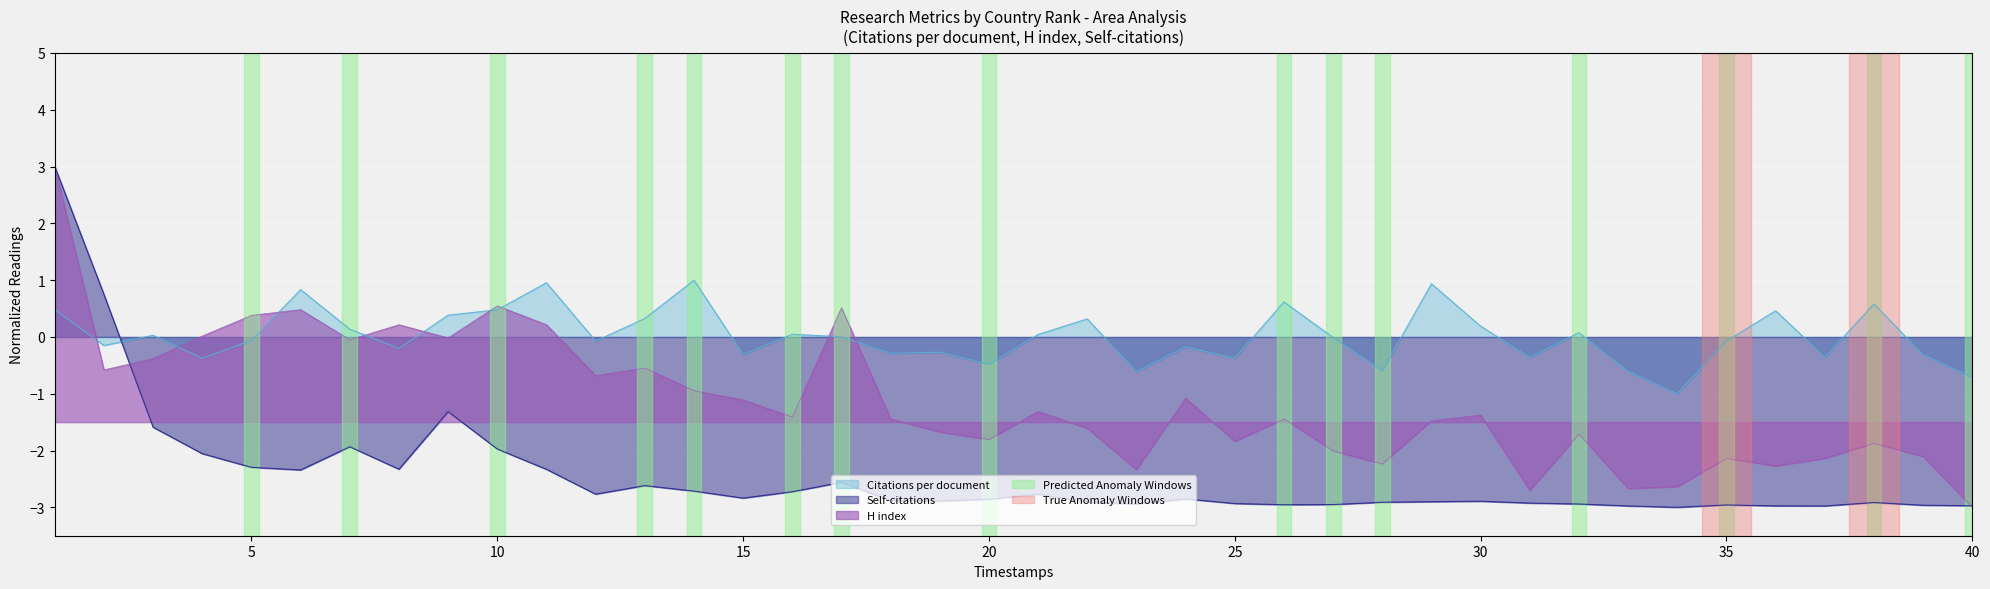

What is the difference between the second highest and second lowest values in the H index series?

3.2